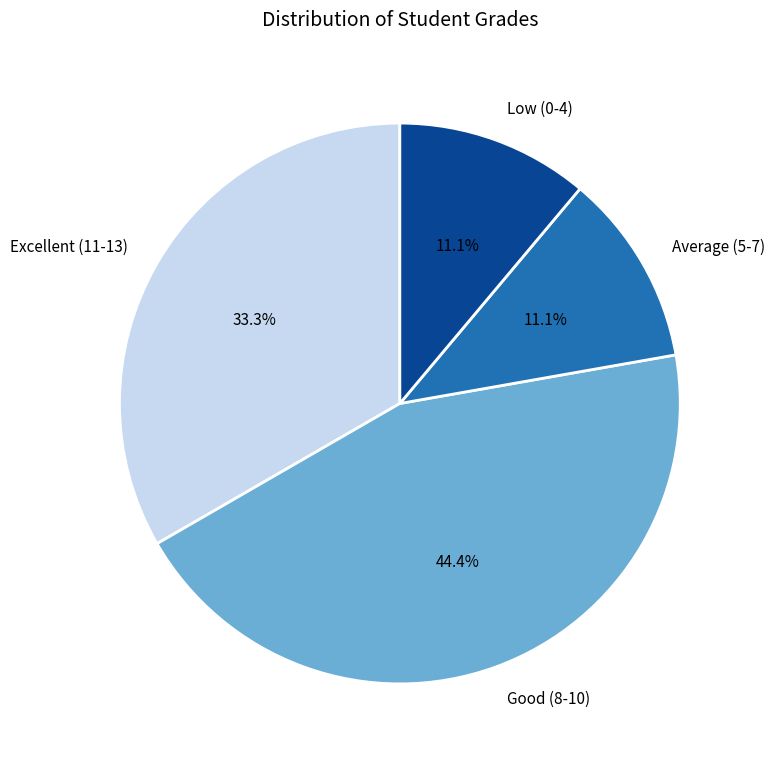

How many segments does this pie chart have?

4